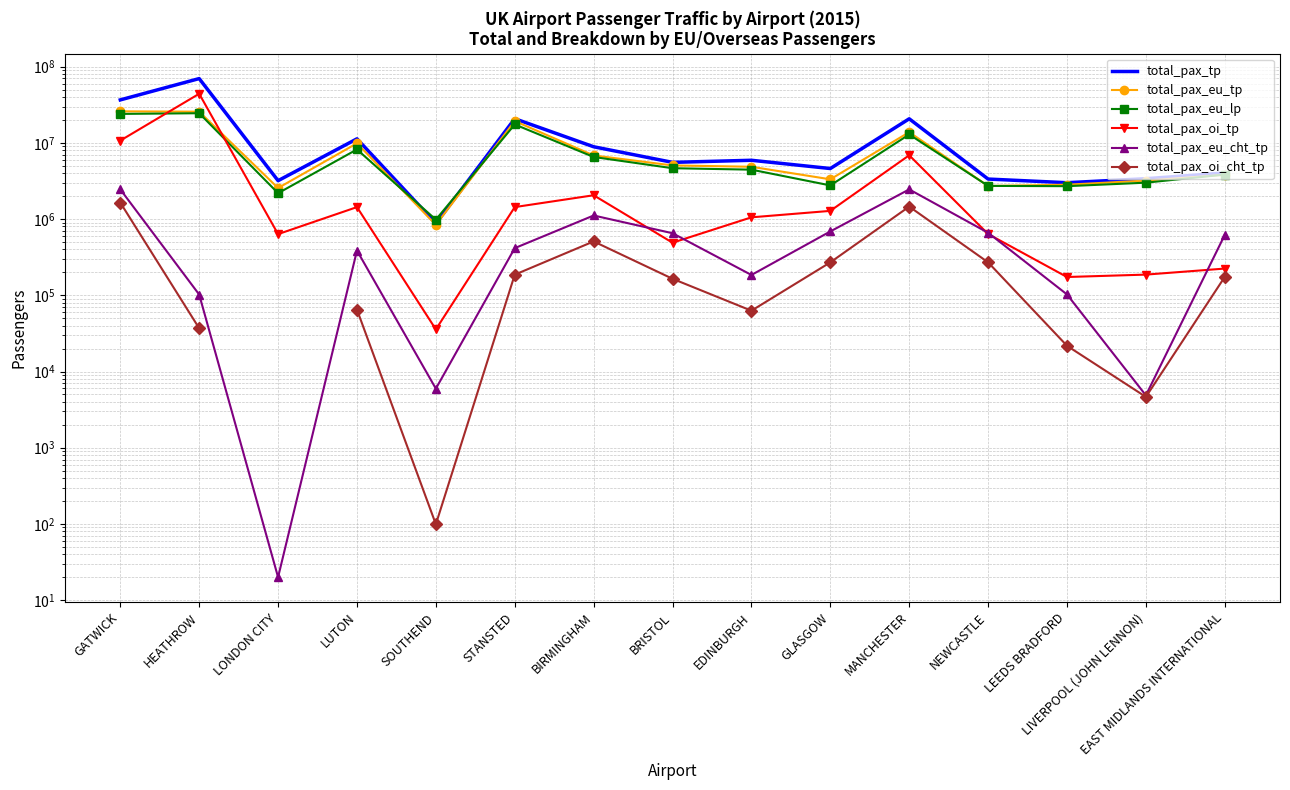

Is this an area chart (filled region under the line)?

No